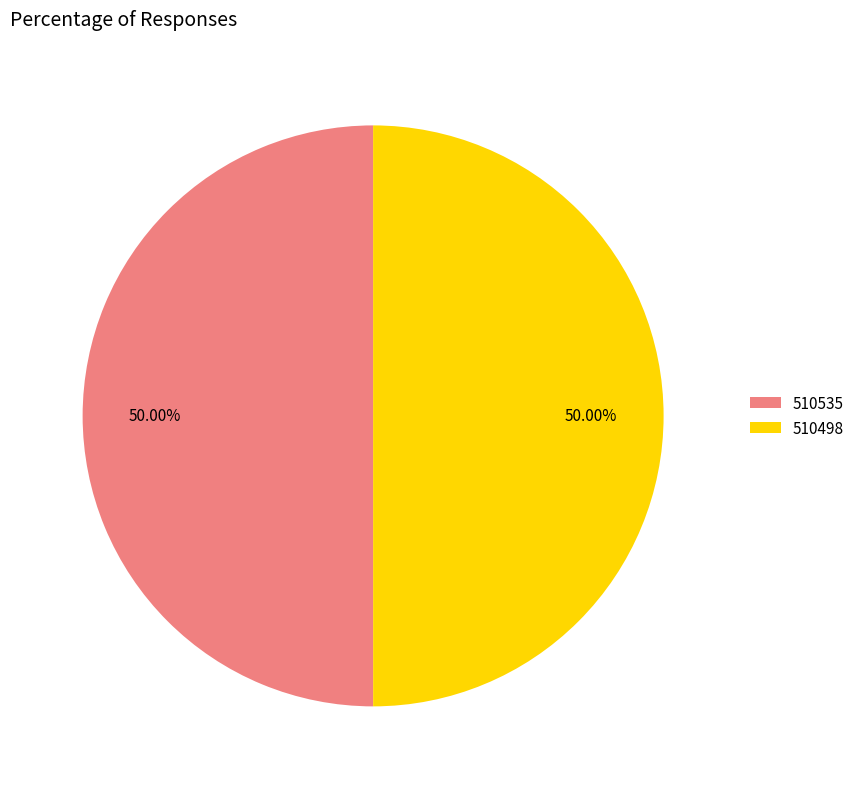

To the nearest percent, what is the average slice percentage?

50%